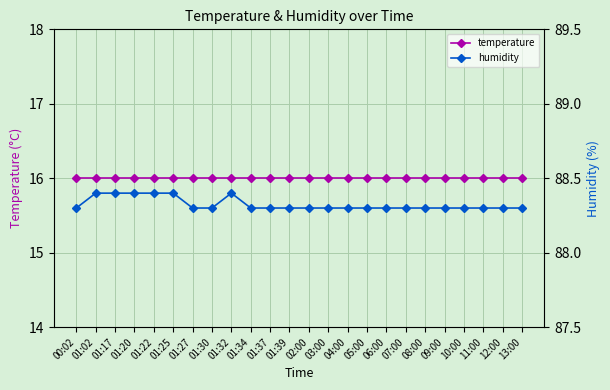

True or false: temperature and humidity cross at least once.

False